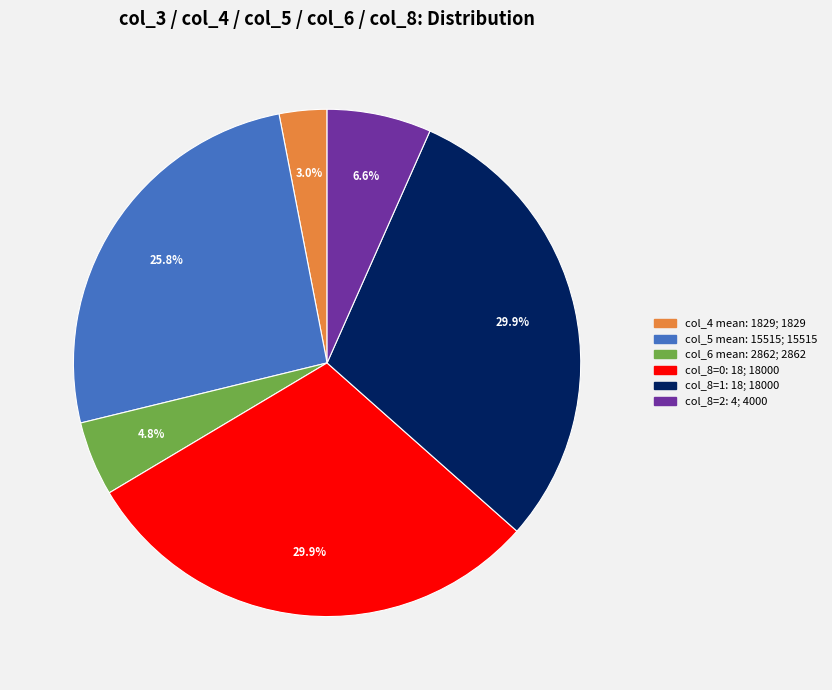

Does any single category account for the majority?

No